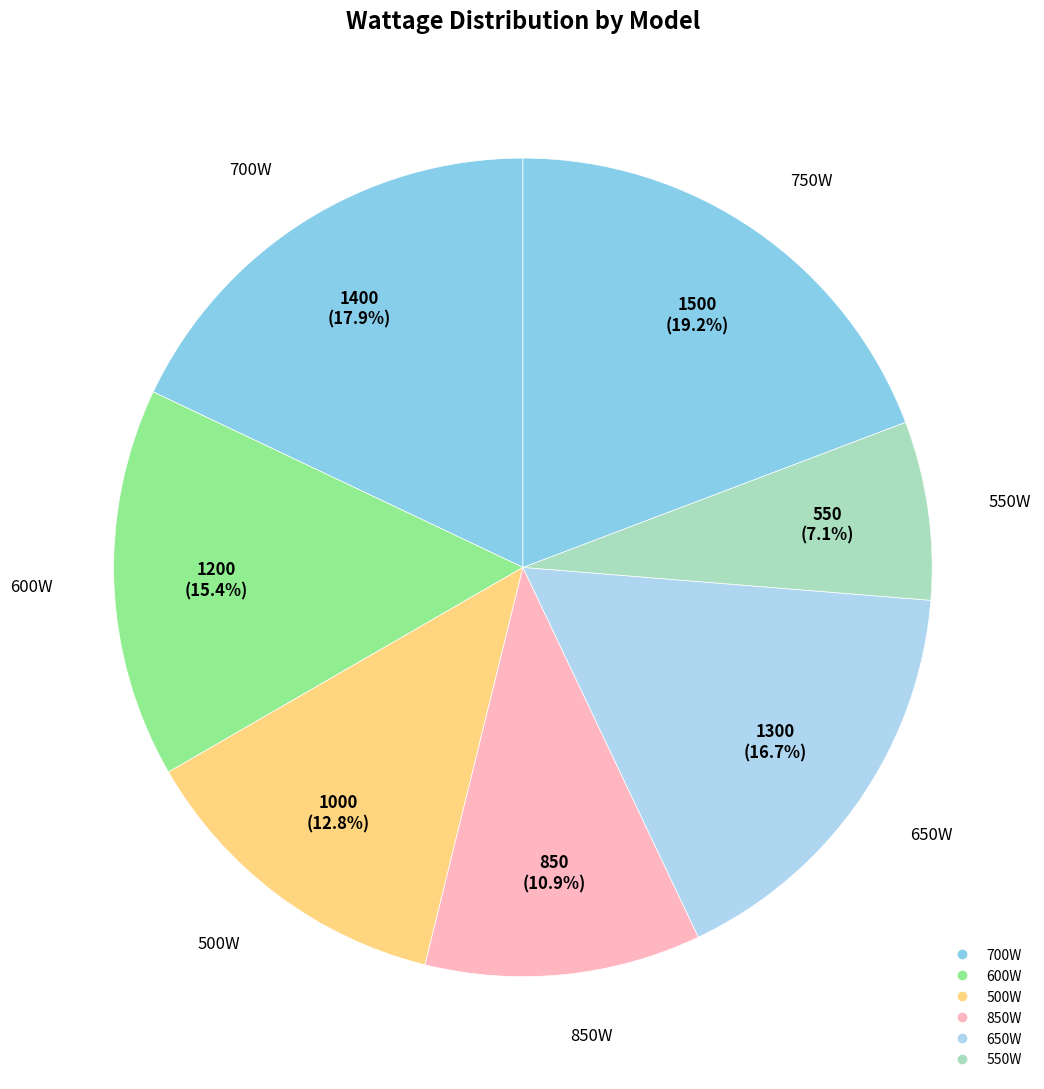

Count the number of slices in the pie.

7